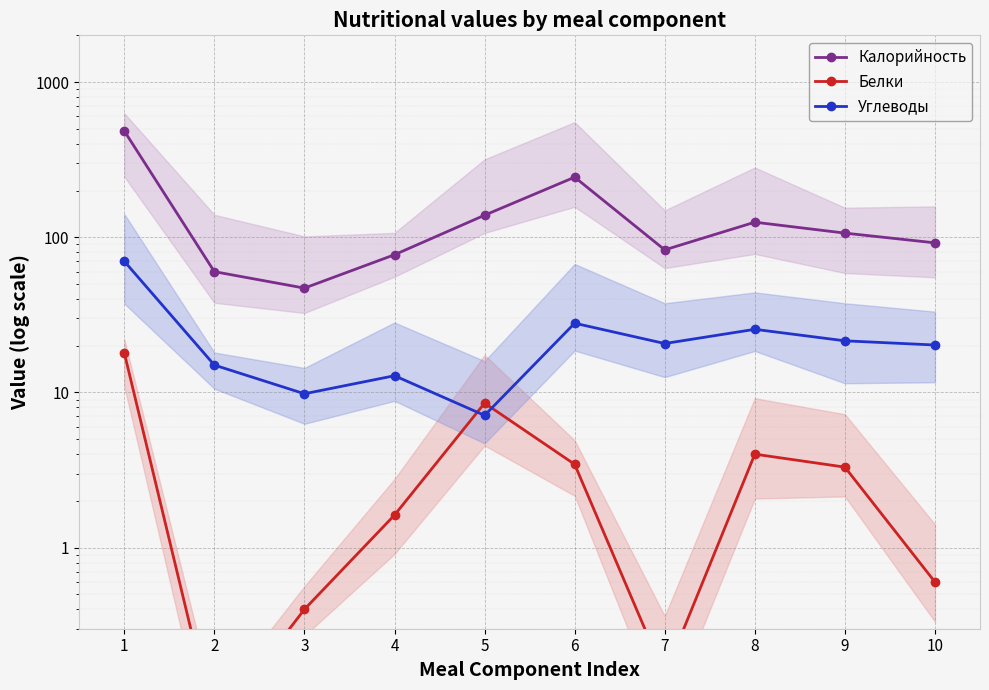

What are all the series names shown in the legend?

Калорийность, Белки, Углеводы